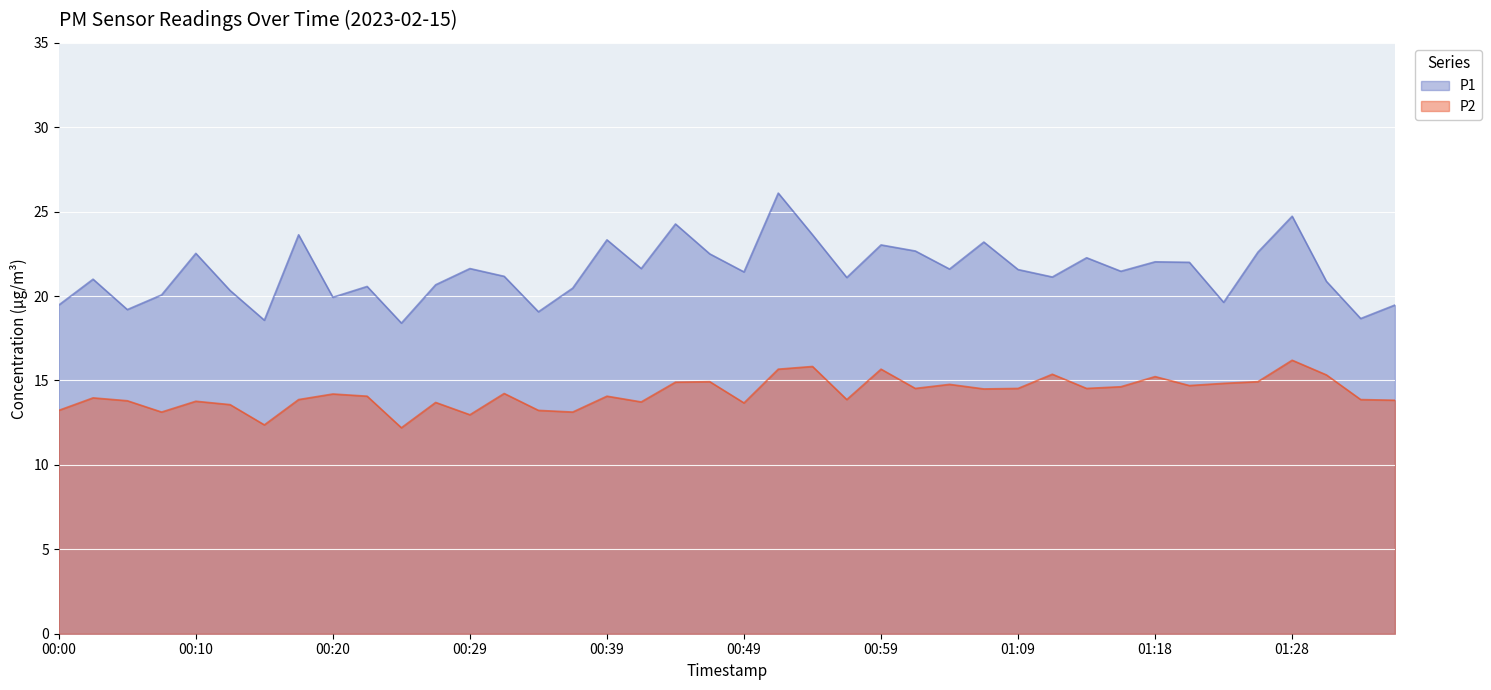

The P1 series shows 10.5 at 01:33. True or false?

False